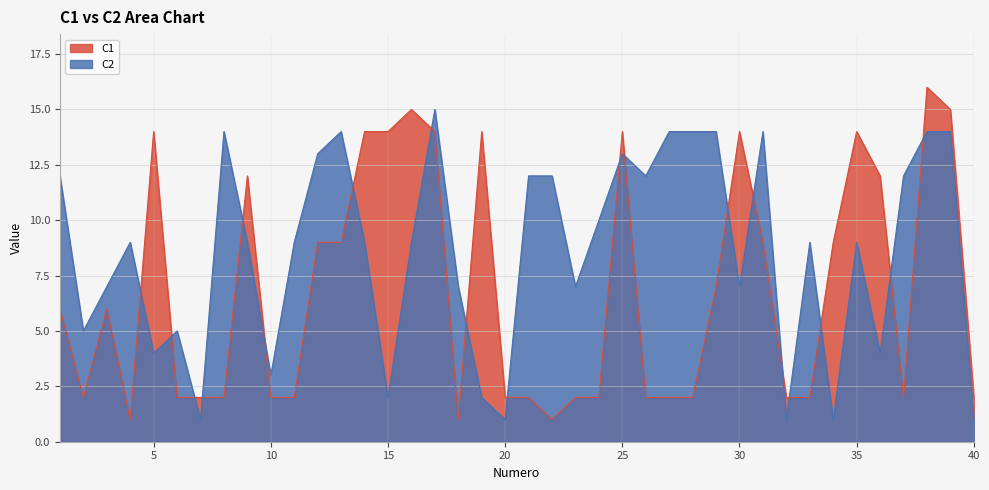

What is the difference between the C2 values at 23 and 34?

6